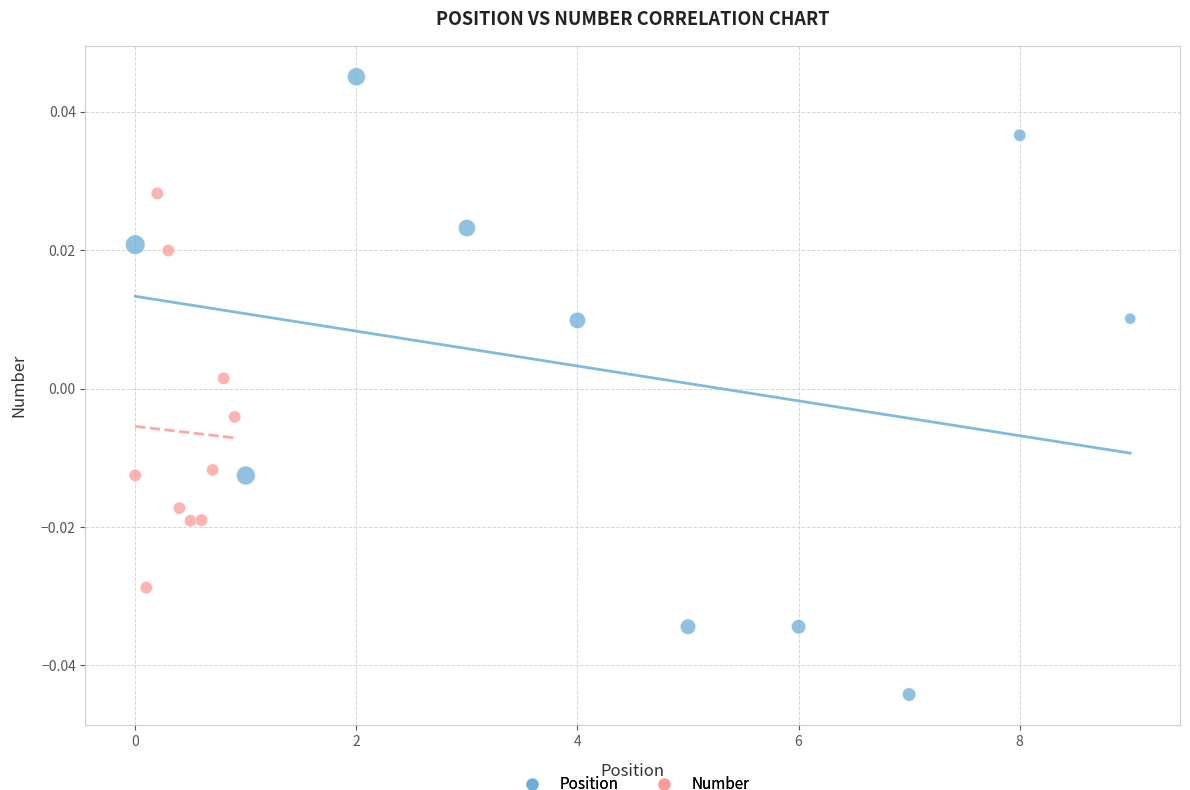

Which series reaches the minimum Y coordinate?

Position